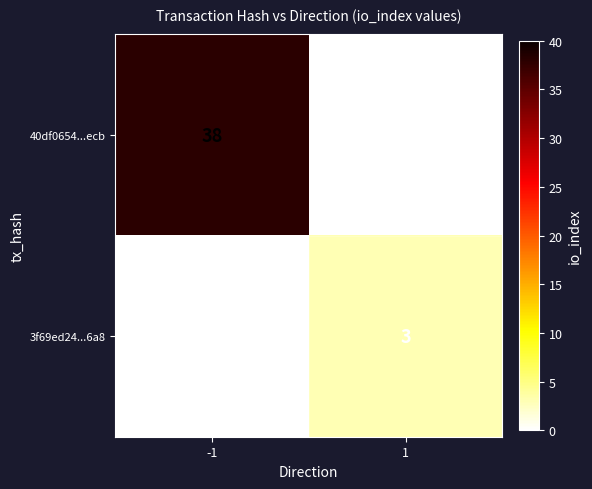

Reading left to right, what are all the values shown in this chart?

40df0654...ecb: -1=38	1=0
3f69ed24...6a8: -1=0	1=3